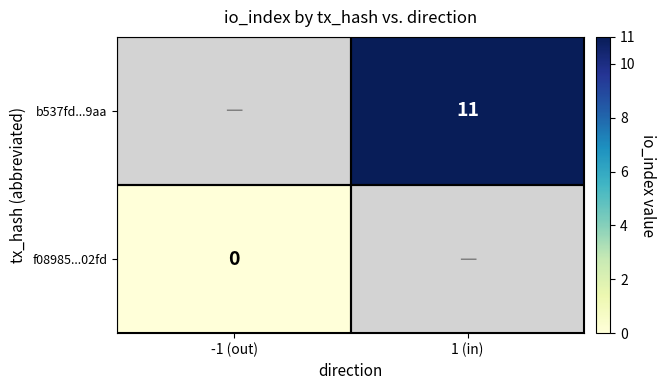

How many distinct data groups are displayed?

2